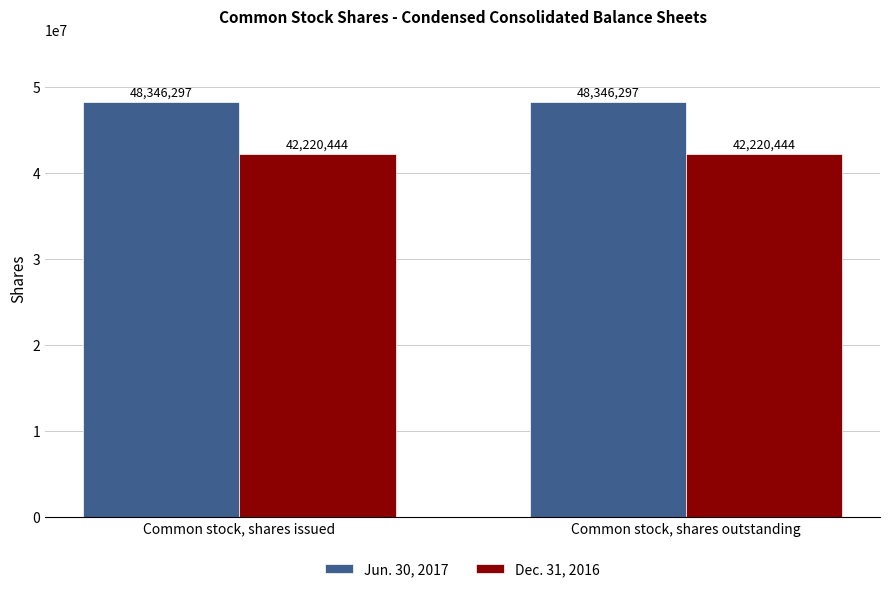

What is the highest value of the Jun. 30, 2017 series?

48346297